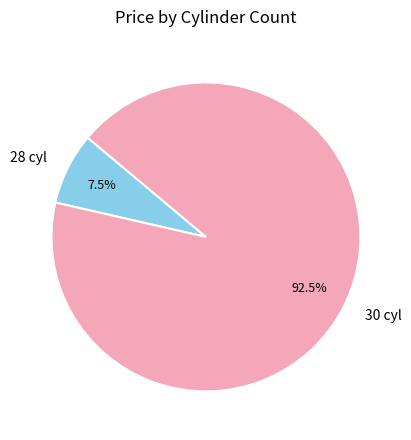

Is there a majority slice in this chart?

Yes